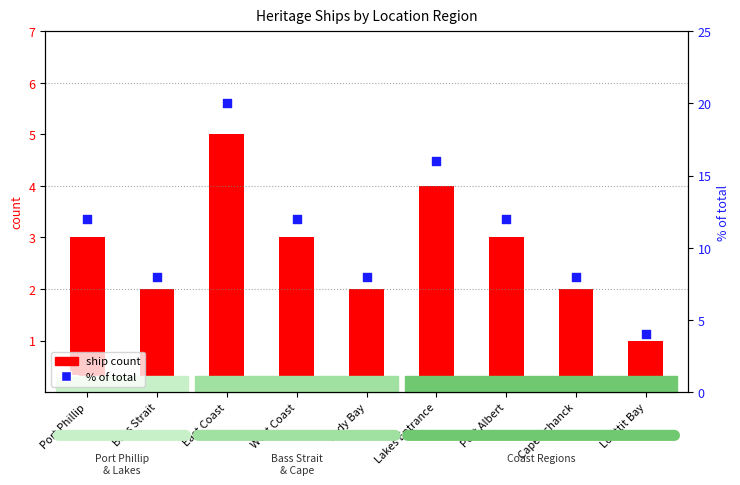

What are all the series names shown in the legend?

ship count, % of total